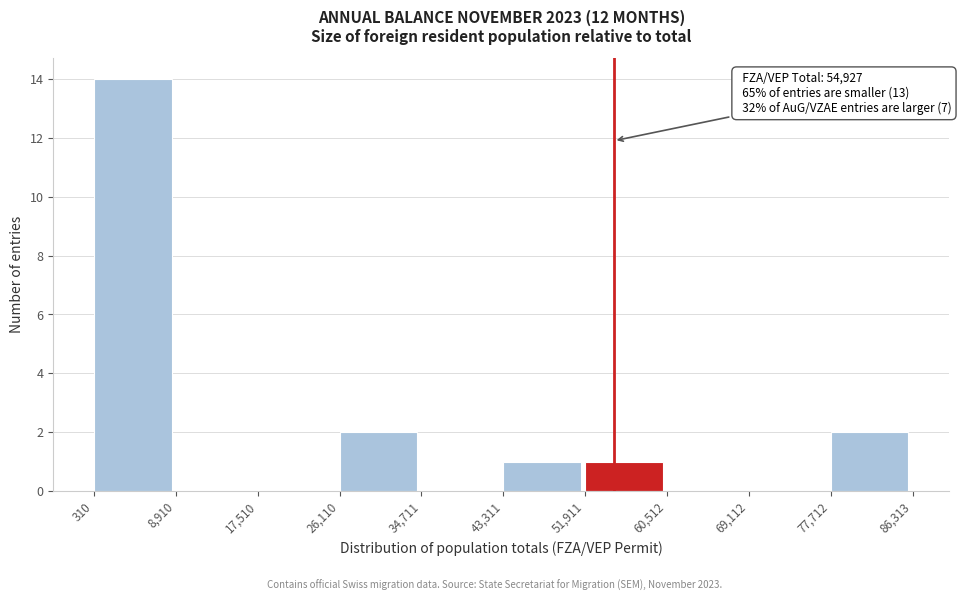

Which range on the x-axis has the tallest bar?

310 to 8,910